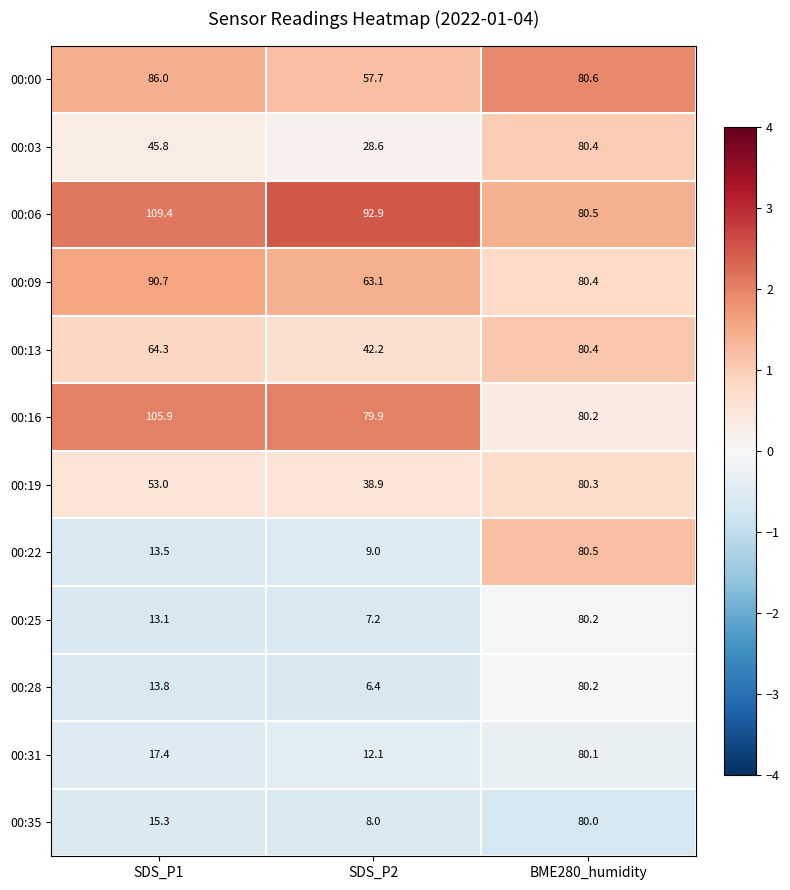

Which series has the largest total across all categories?

00:06